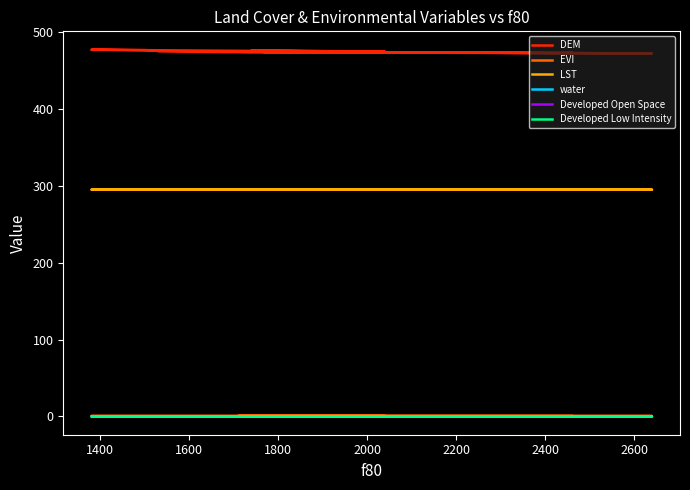

What is the lowest value of the DEM series?

472.3